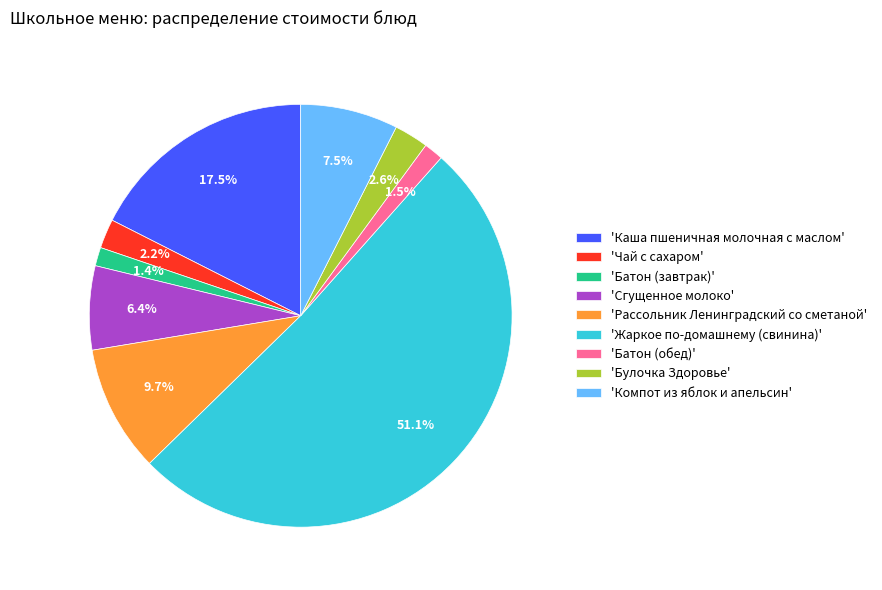

Approximately how many times larger is the value at 'Сгущенное молоко' compared to 'Батон (обед)'?

4.3